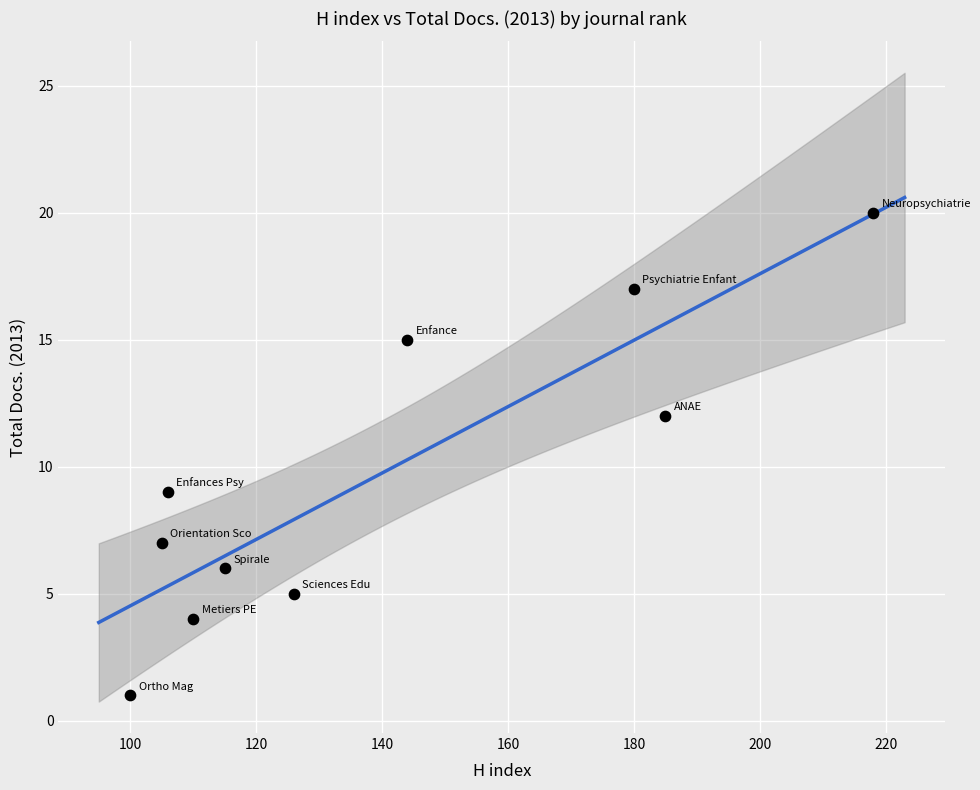

What Y value in the scatter plot is closest to 10?

9